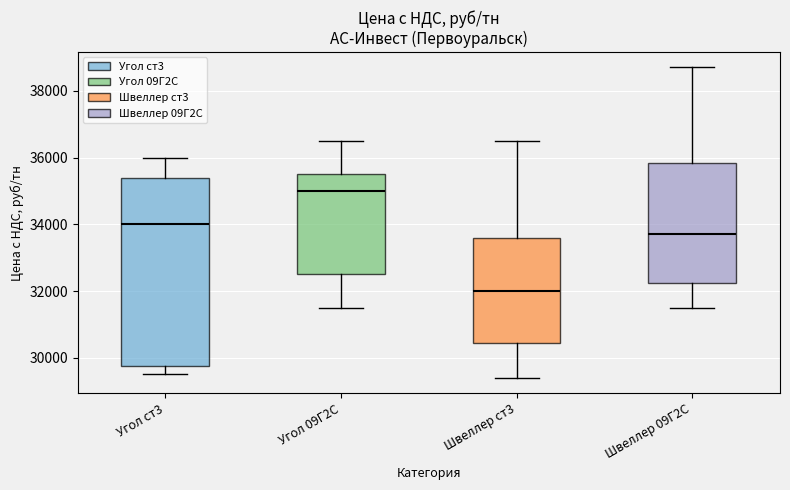

Which box is the tallest, from its lower edge to its upper edge?

Угол ст3